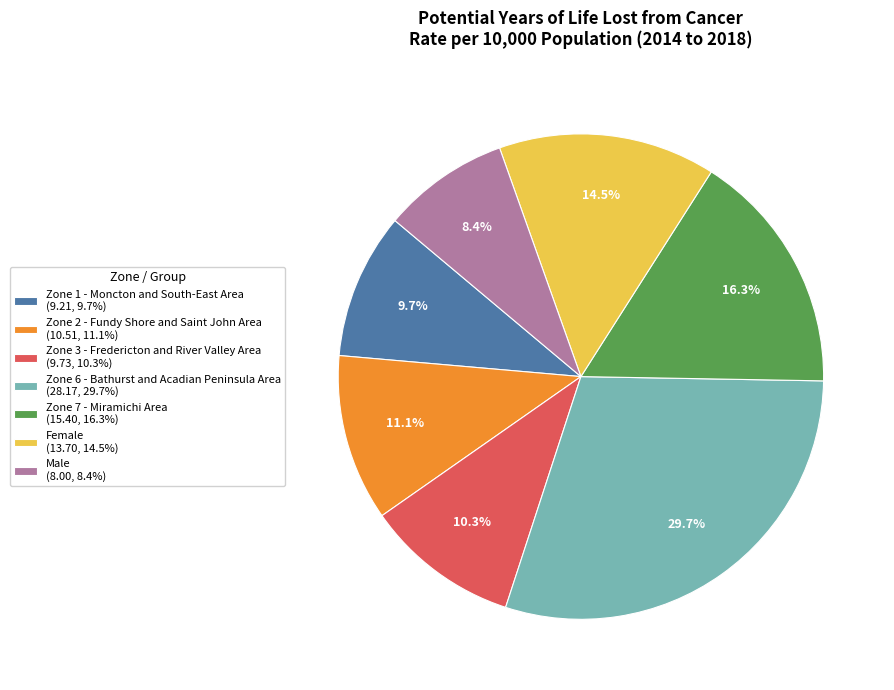

What percentage is NOT represented by Female (13.70, 14.5%)?

85.5%